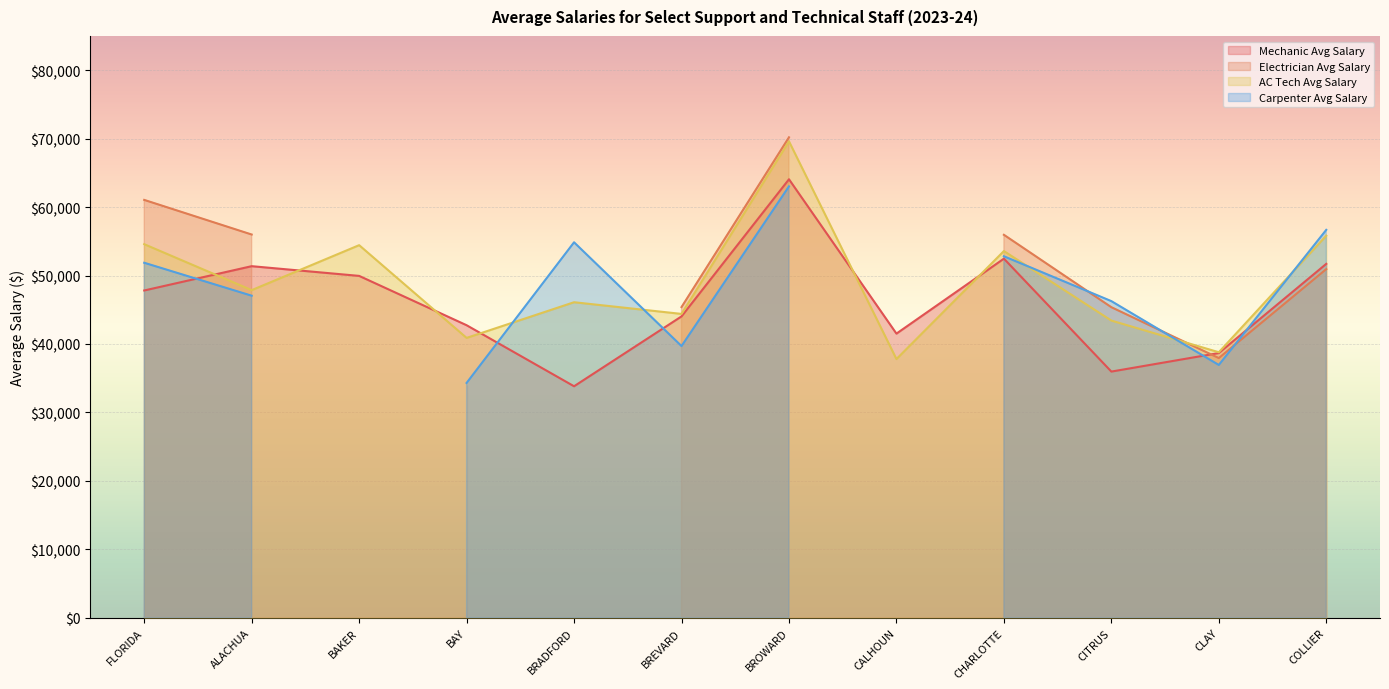

What is the difference between the maximum and minimum values in the AC Tech Avg Salary series?

31810.0